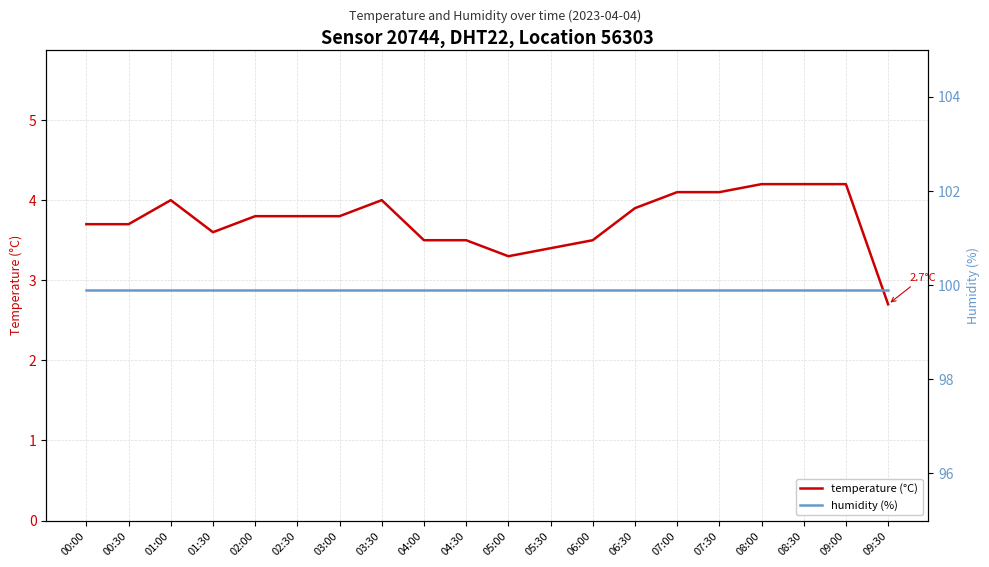

Reading left to right, list all the values displayed in this chart.

temperature (°C): 3.7	3.7	4.0	3.6	3.8	3.8	3.8	4.0	3.5	3.5	3.3	3.4	3.5	3.9	4.1	4.1	4.2	4.2	4.2	2.7
humidity (%): 99.9	99.9	99.9	99.9	99.9	99.9	99.9	99.9	99.9	99.9	99.9	99.9	99.9	99.9	99.9	99.9	99.9	99.9	99.9	99.9